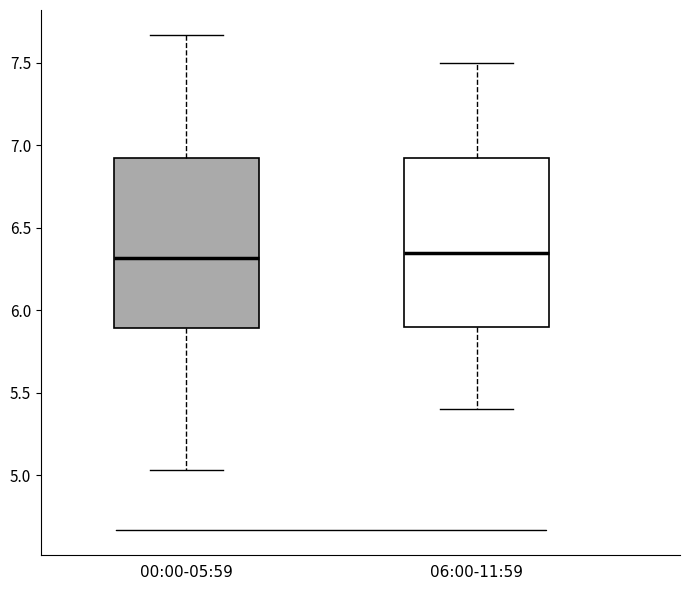

Where does the lower whisker of the box for 06:00-11:59 end on the y-axis? The values are not printed on the chart, so give them approximately, as read against the axis.

5.40